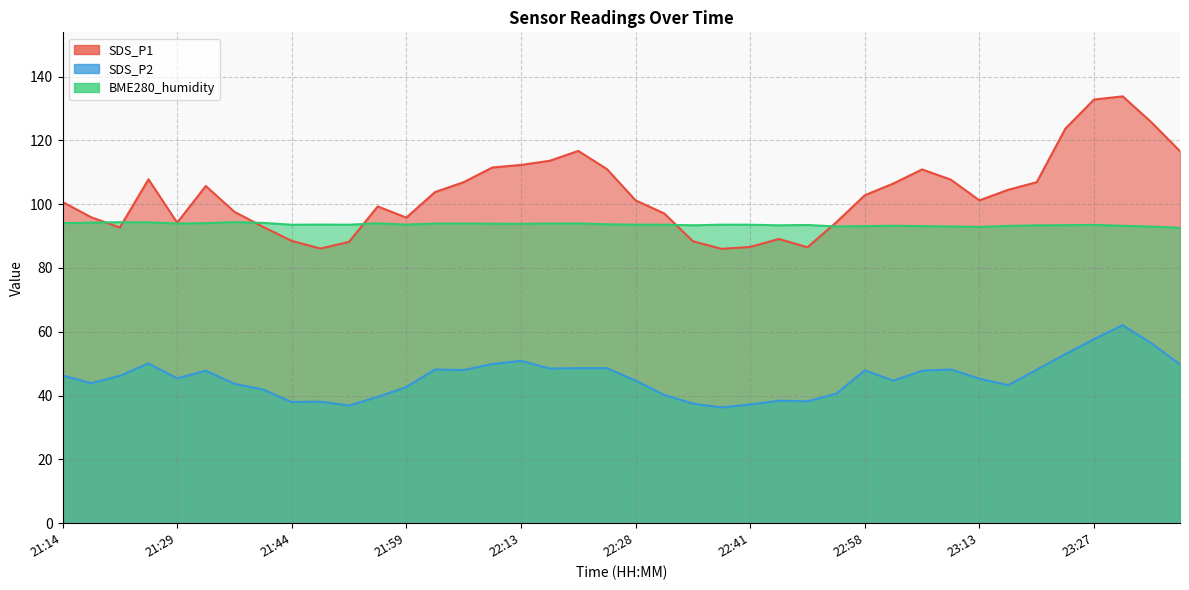

What is the difference between the highest and lowest values at 21:44?

55.6